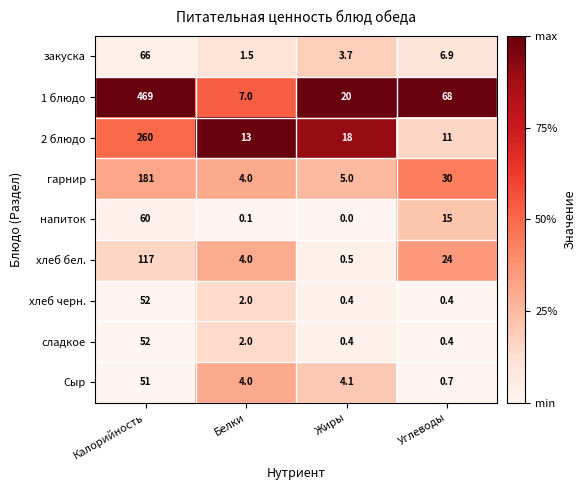

At which label is Сыр closest to 25?

Жиры